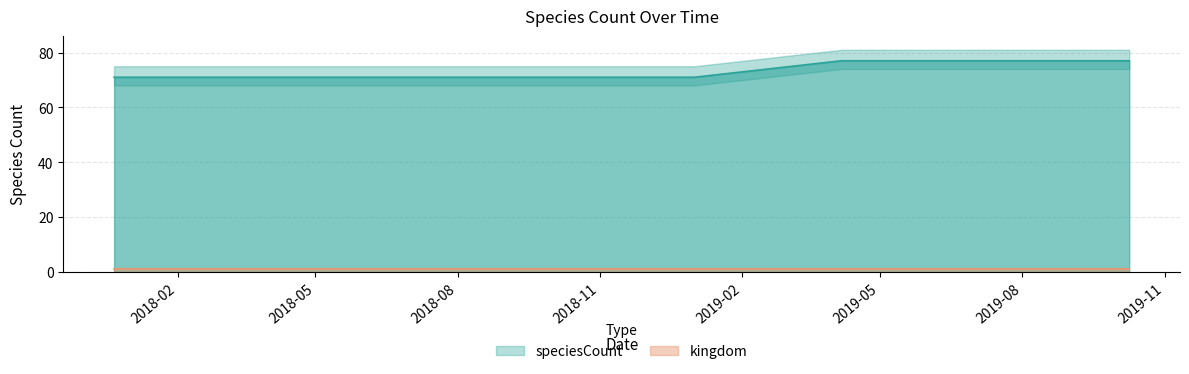

What position from the right is 2017-12-22?

8